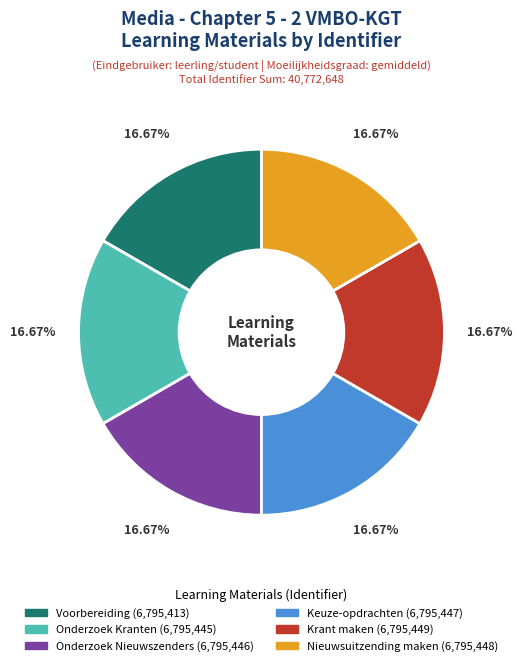

Approximately how many times larger is the value at Onderzoek Nieuwszenders compared to Krant maken?

1.0